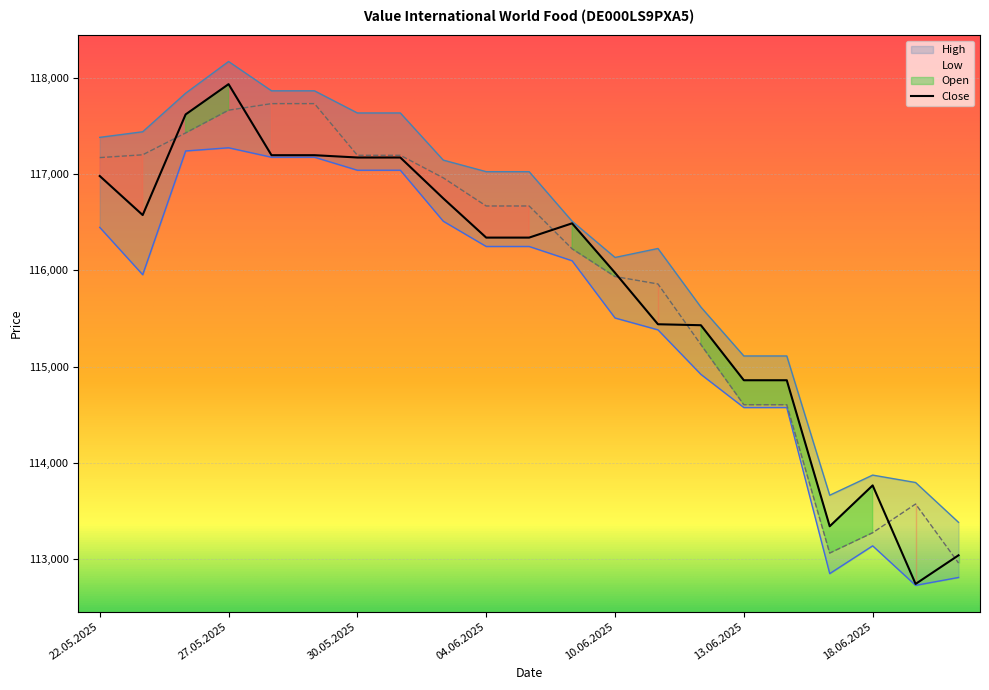

Between 22.05.2025 and 20.06.2025, which series saw the biggest shift?

Open